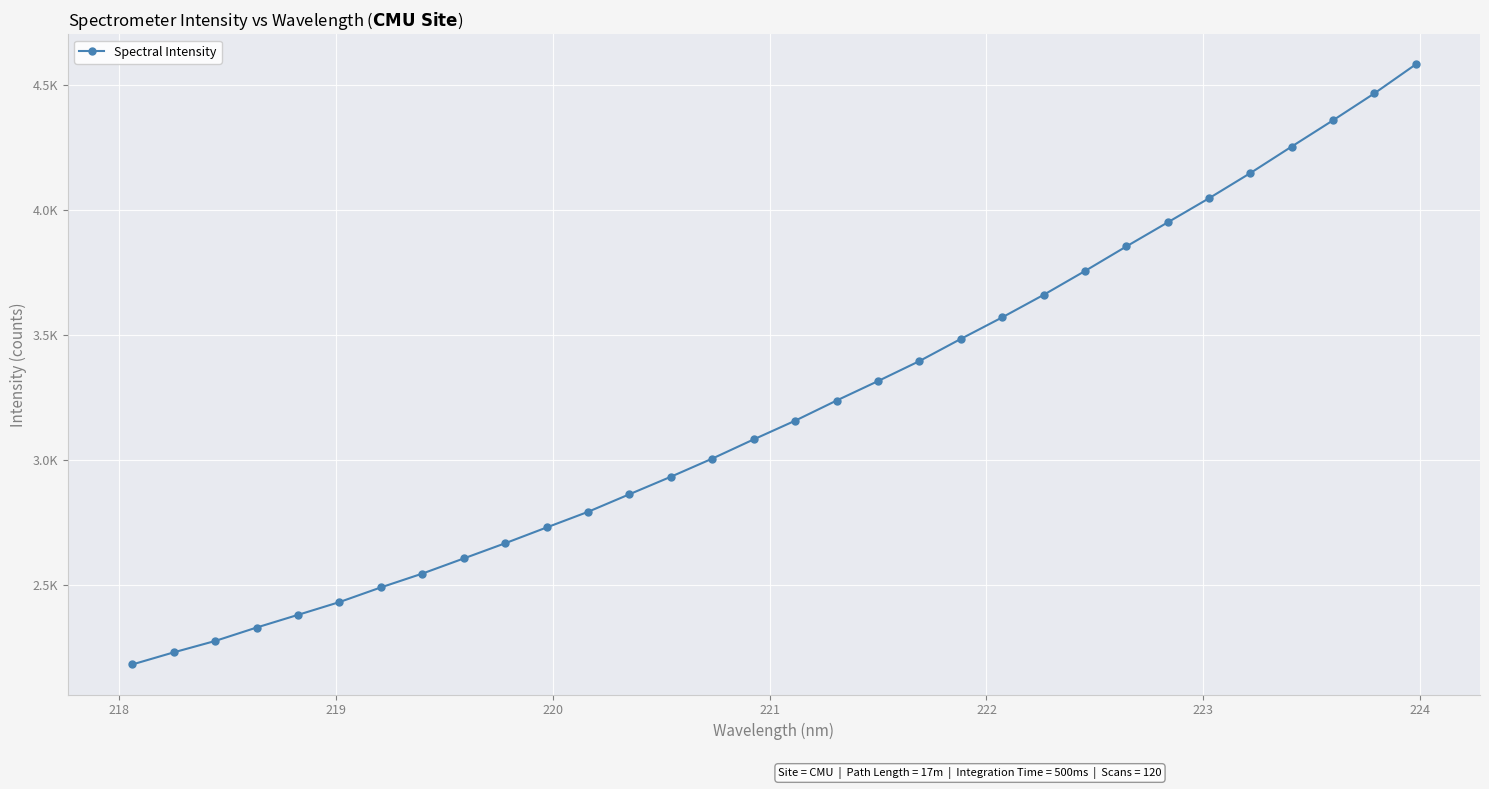

What is the greatest value displayed?

4581.5